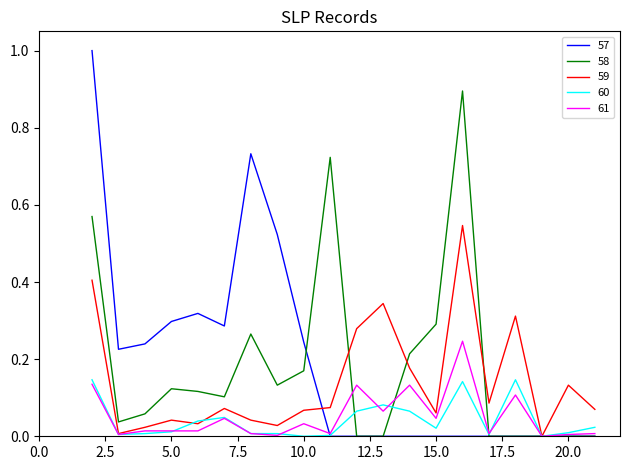

List the series in order of their peak value, highest first.

57, 58, 59, 61, 60